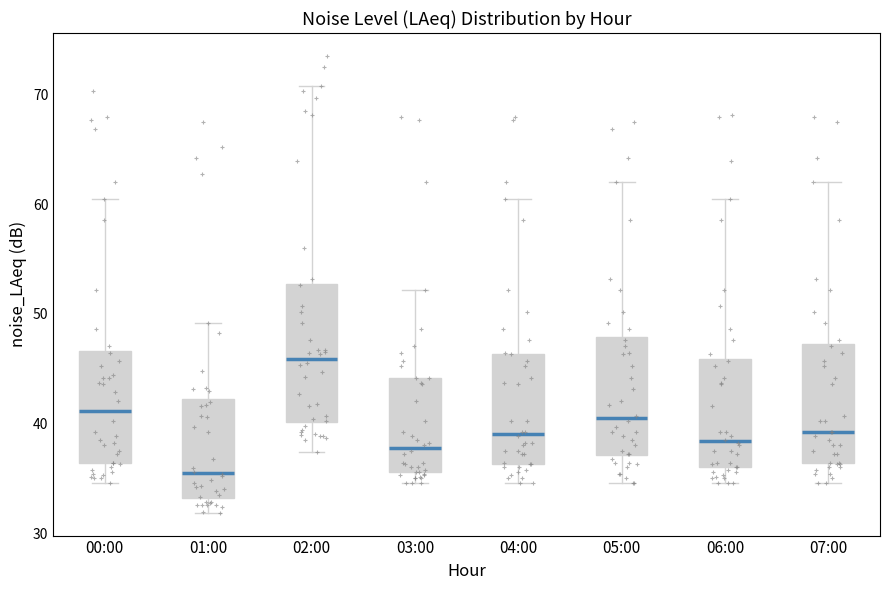

Where is the lower edge of the box for 04:00 on the y-axis? The values are not printed on the chart, so give them approximately, as read against the axis.

36